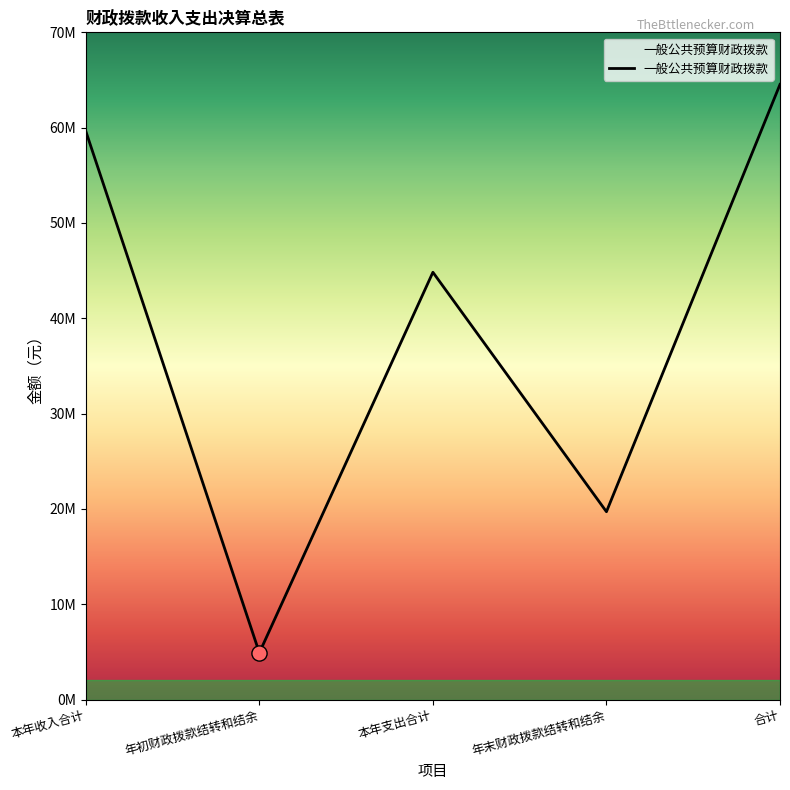

Between 本年支出合计 and 本年收入合计, which is larger?

本年收入合计